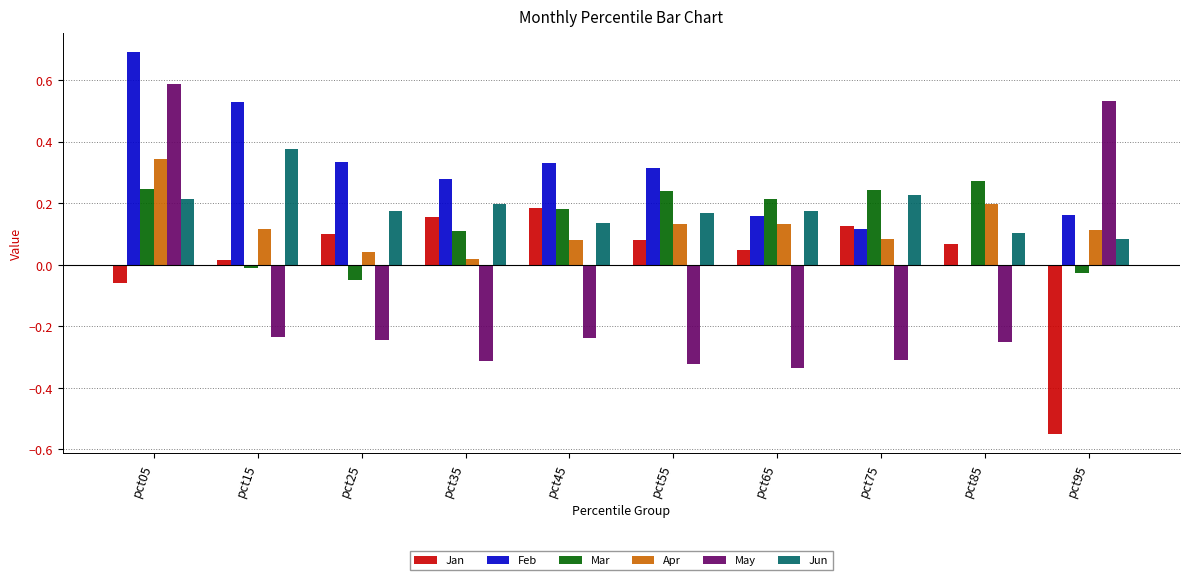

The Jan series shows -0.8 at pct95. True or false?

False